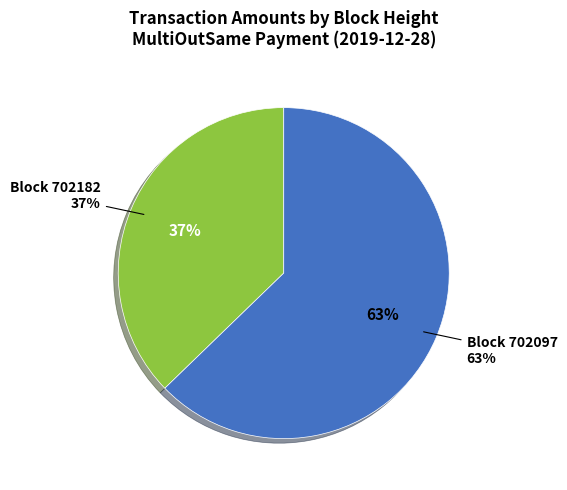

What portion of the pie excludes 702097?

37.2%